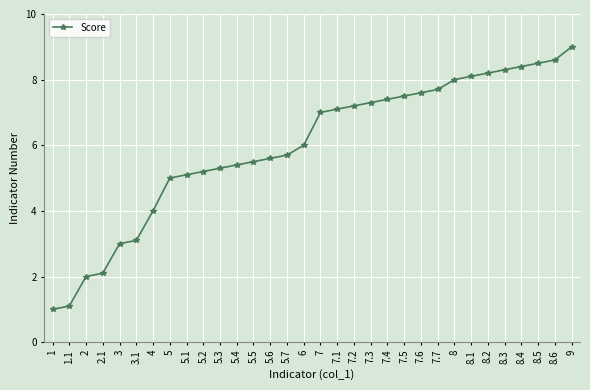

How many data points does each series have?

32